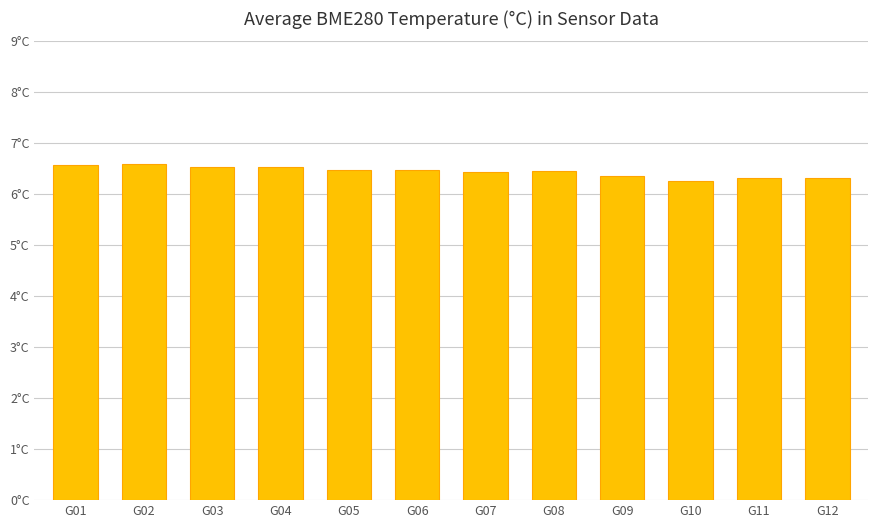

Does the chart contain any negative values?

No